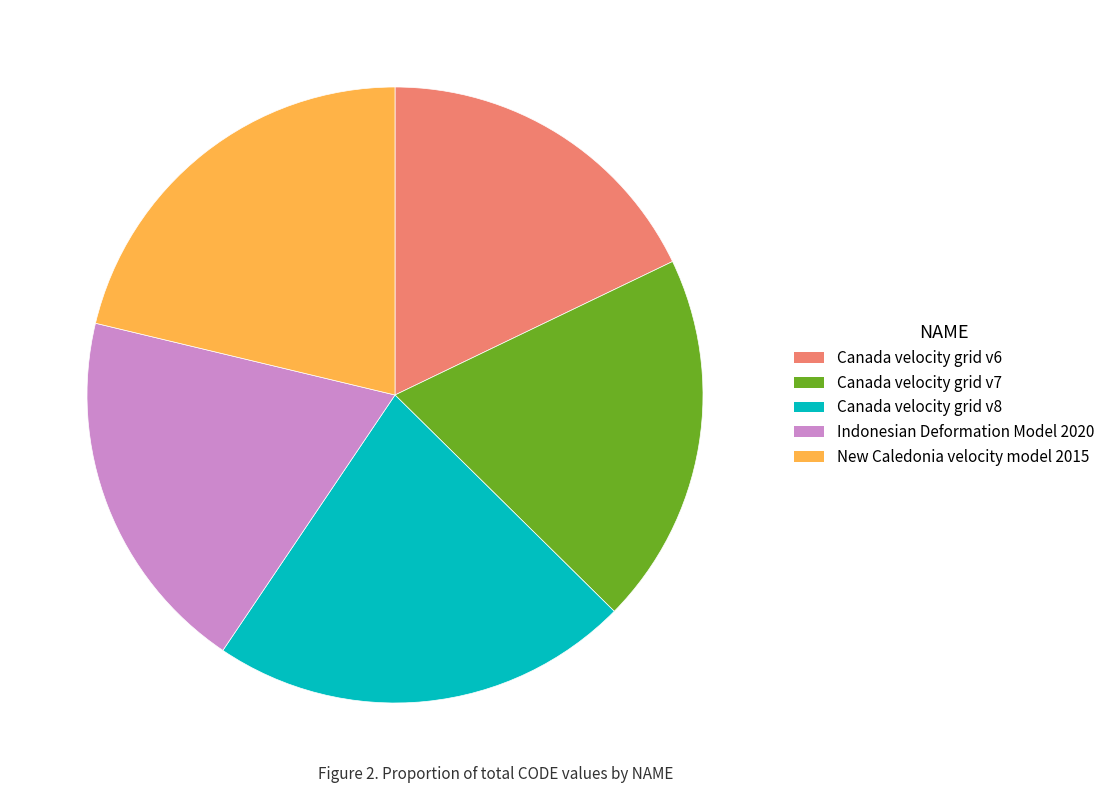

How many slices are in this pie chart?

5